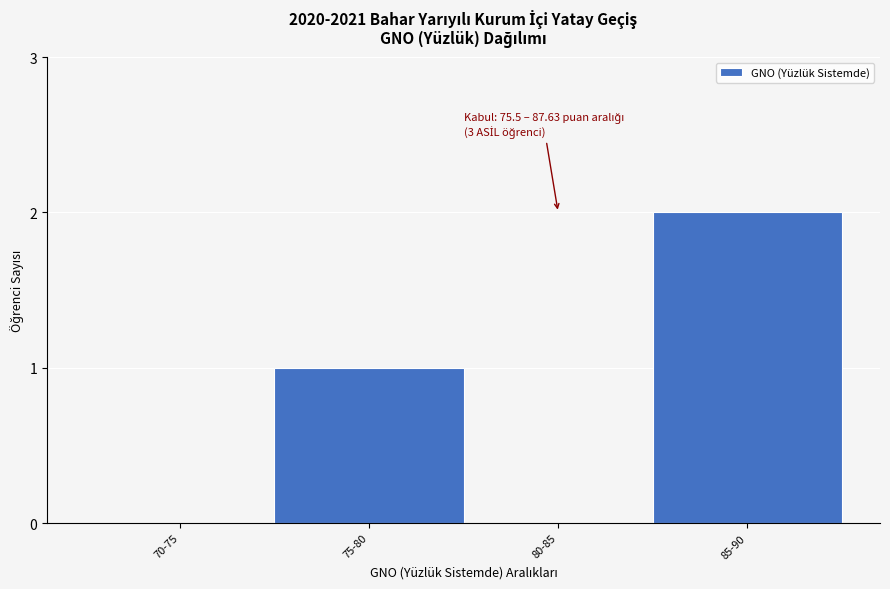

Reading right to left, transcribe all the data shown in this chart.

85-90=2	80-85=0	75-80=1	70-75=0